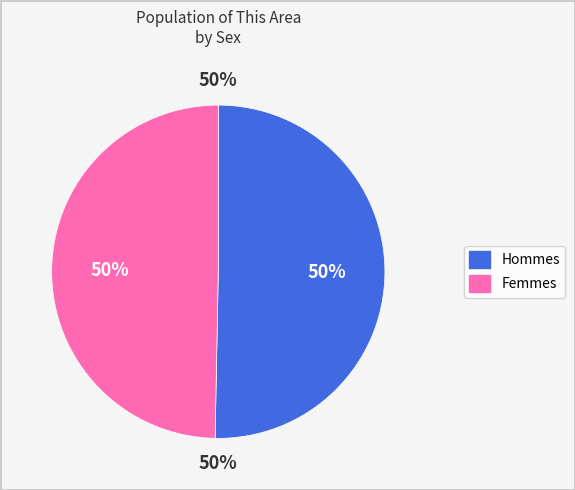

Is it true that Male is 56% of the pie?

False